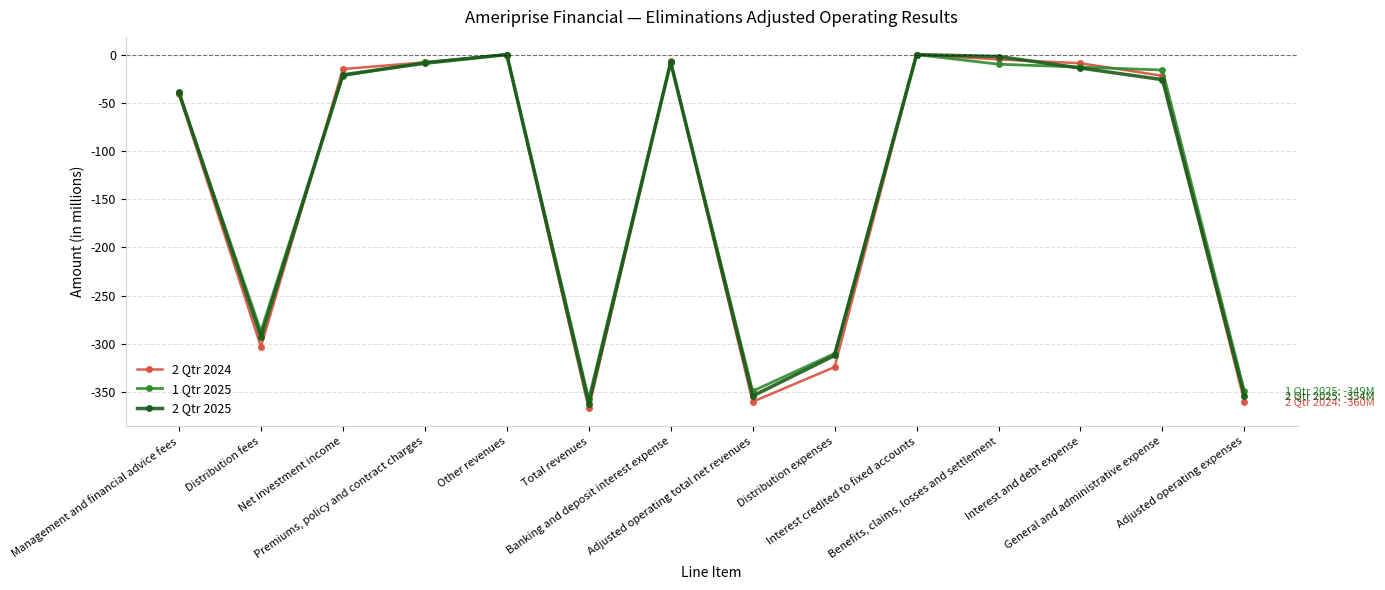

What is the difference between the second highest and minimum values in the 2 Qtr 2024 series?

367